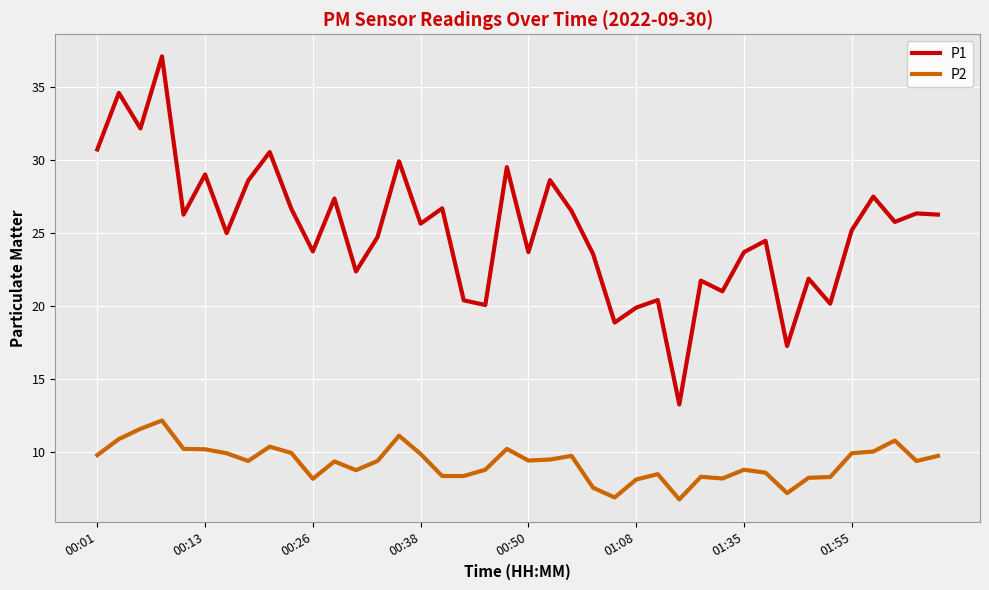

Which series has the widest spread of values?

P1